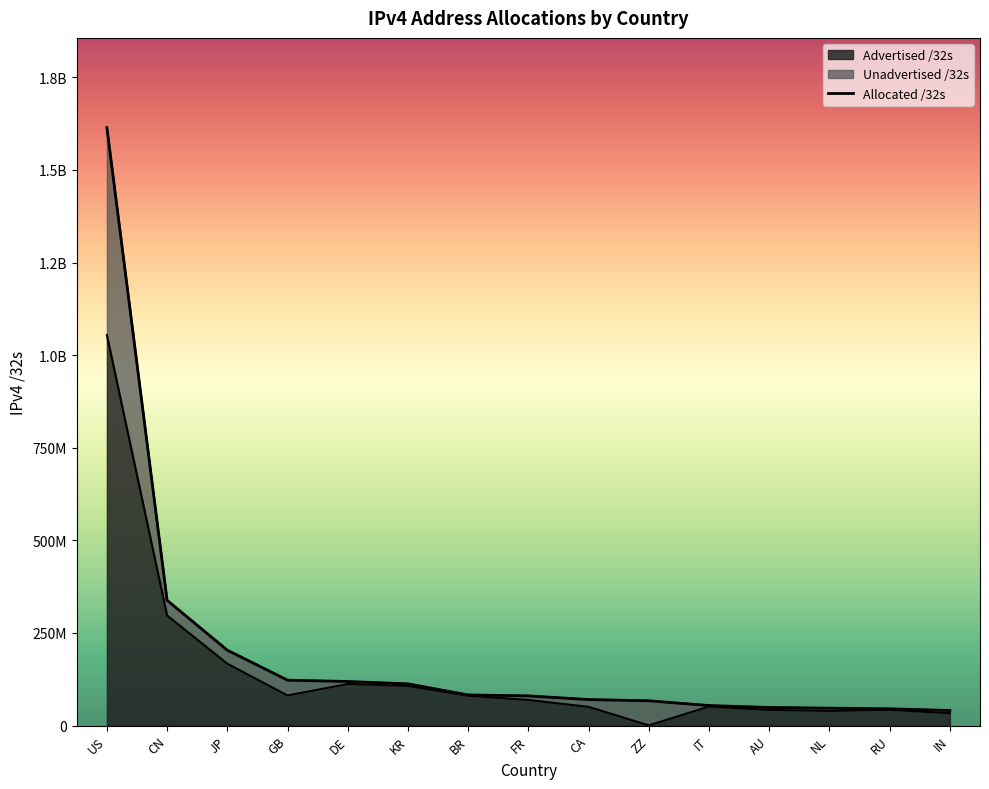

Reading left to right, list all the values displayed in this chart.

1614345472	337966080	203350784	122445592	118810496	112421376	82539264	79999024	70123520	66719048	53926720	48637440	46827488	45097472	40595968